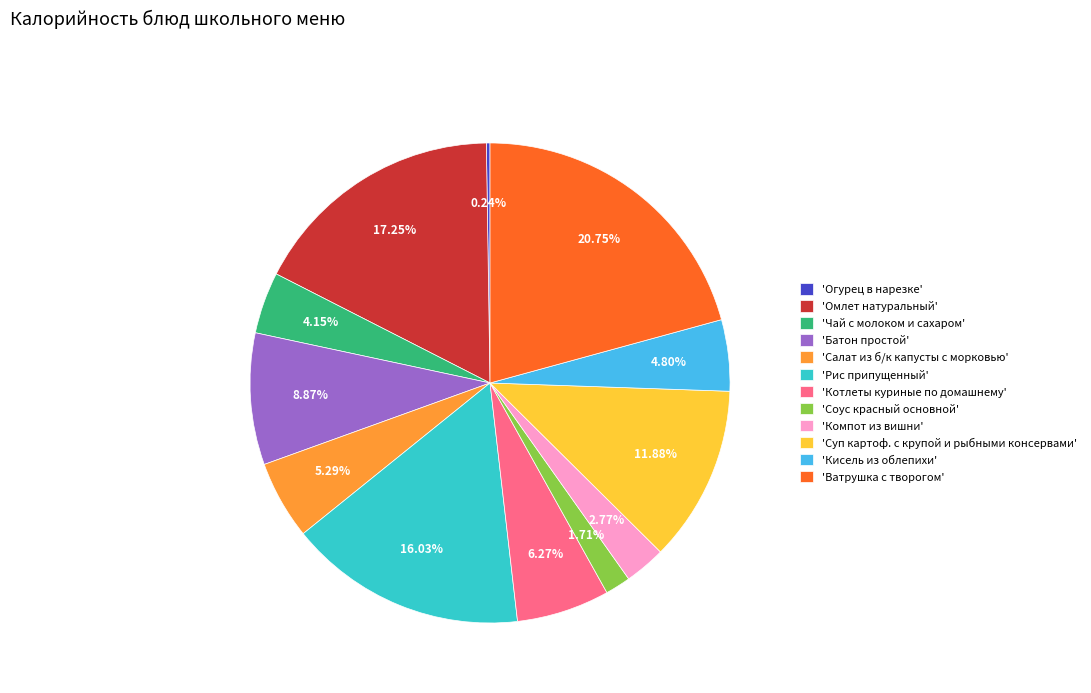

What is the ratio of the value at 'Омлет натуральный' to the value at 'Ватрушка с творогом'?

0.8